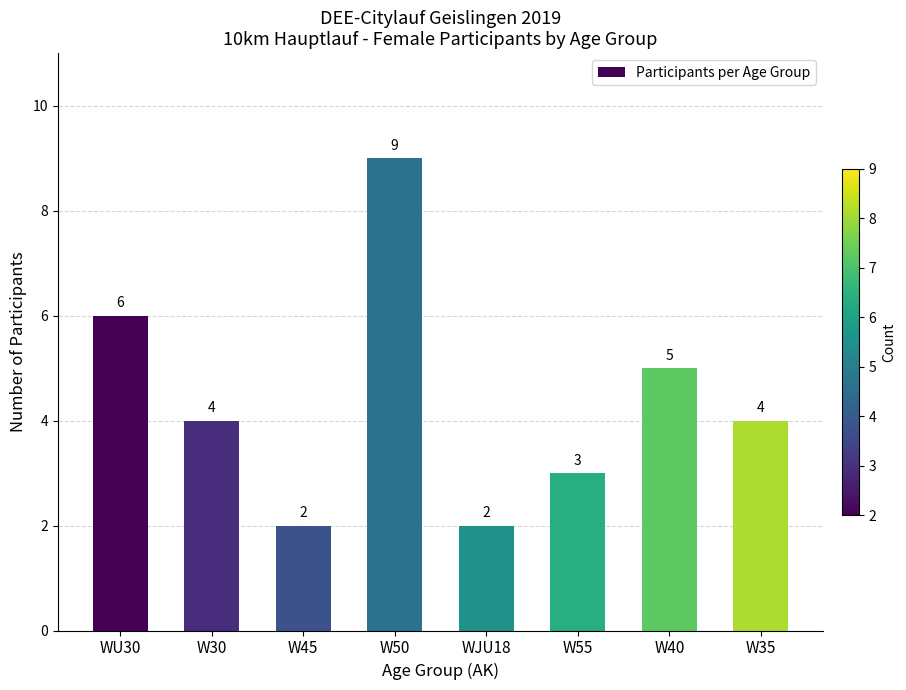

Count the number of categories in the chart.

8